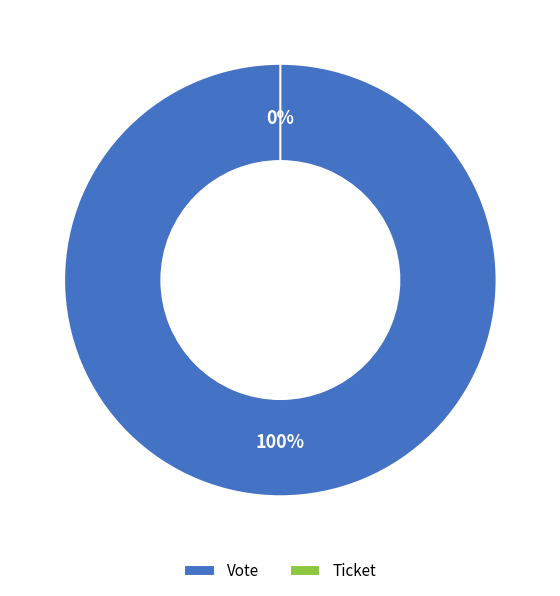

Which has a higher value, Ticket or Vote?

Vote